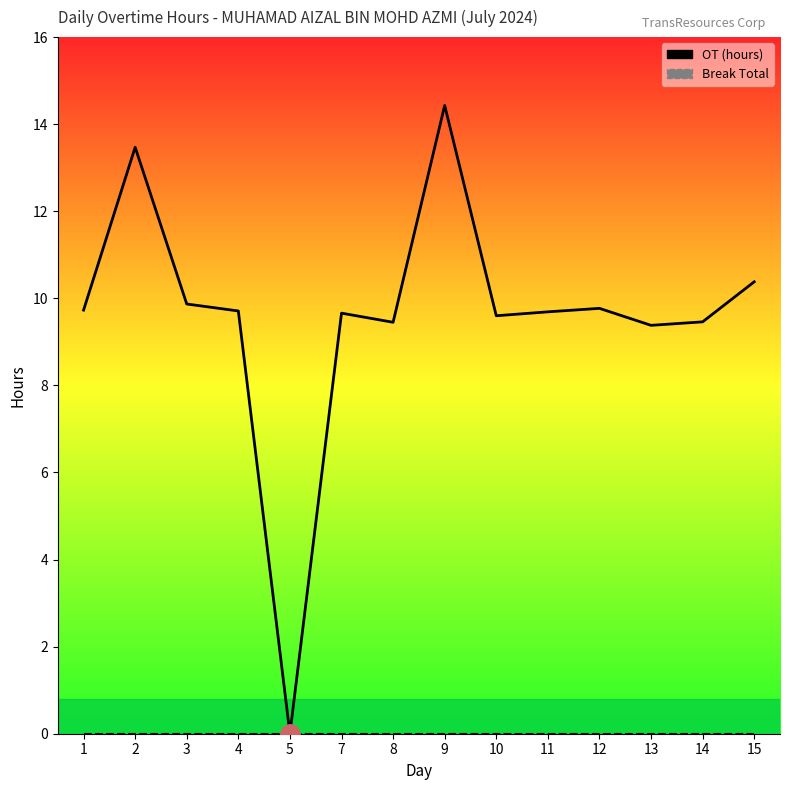

What is the highest value of the OT (hours) series?

14.4